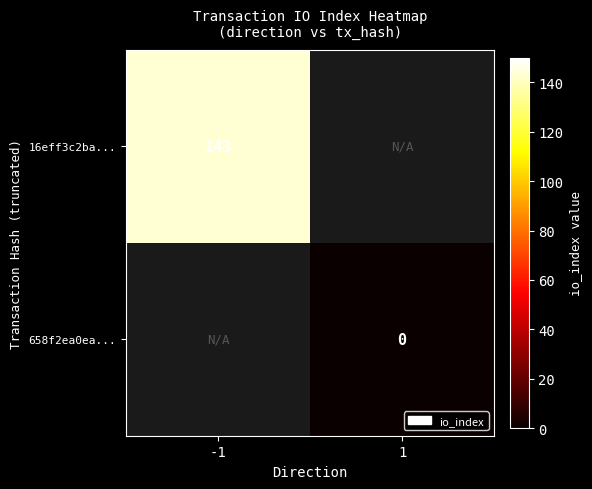

The value of 16eff3c2ba... at -1 is 200. True or false?

False